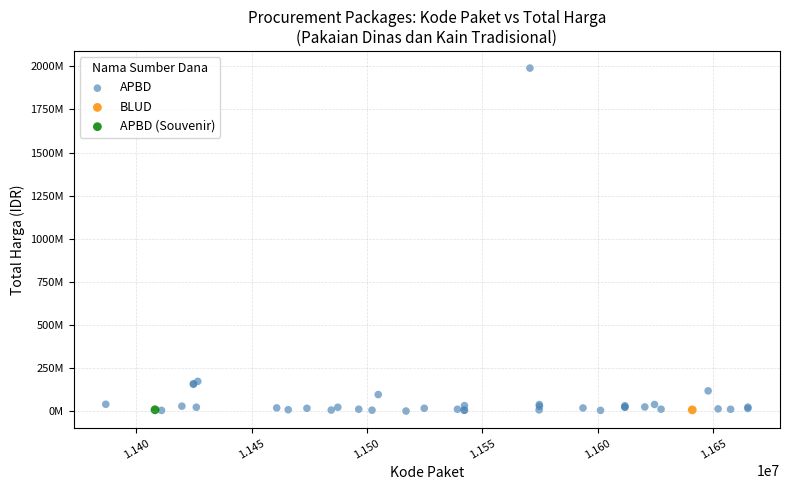

What are all the series names shown in the legend?

APBD, BLUD, APBD (Souvenir)